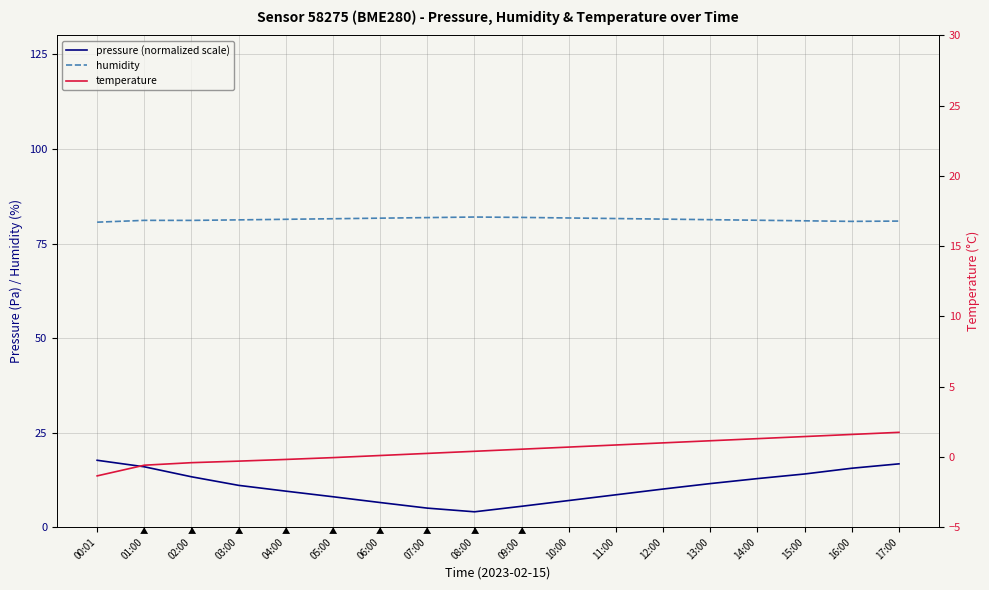

What is the label of the 8th point from the right?

10:00